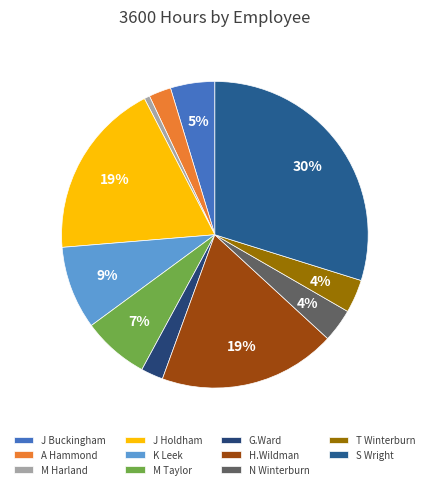

Is M Harland the majority of the pie?

No